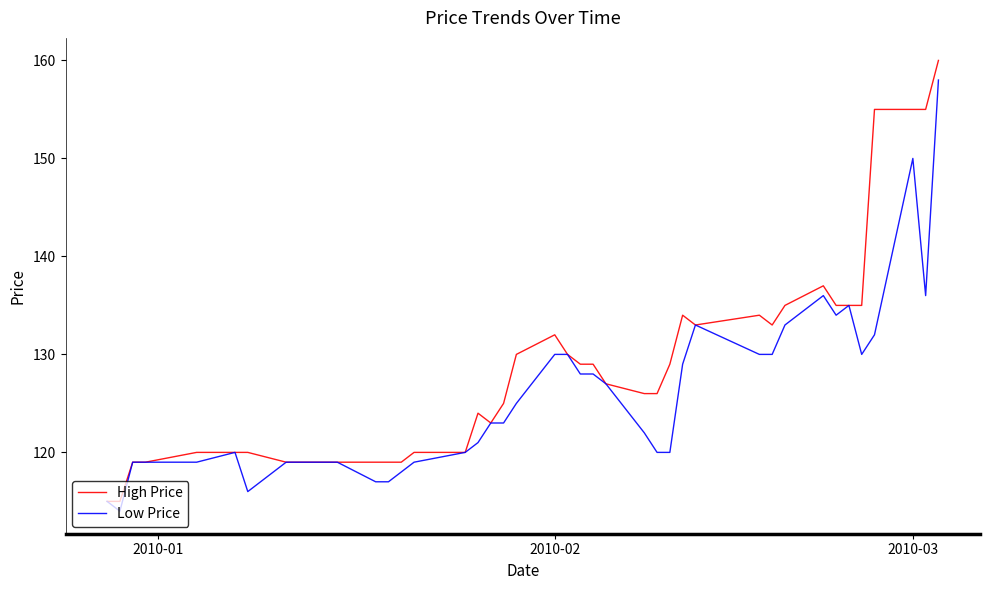

What is the smallest value displayed?

114